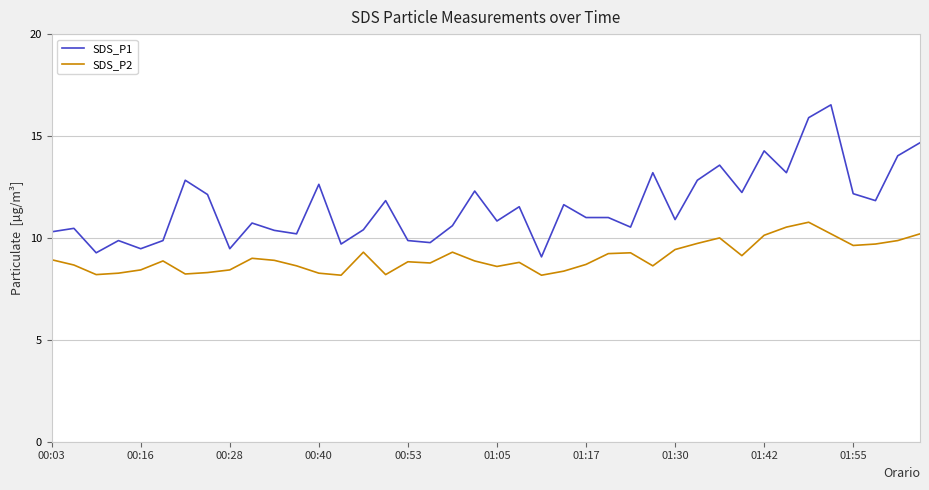

Which series has the largest total across all categories?

SDS_P1